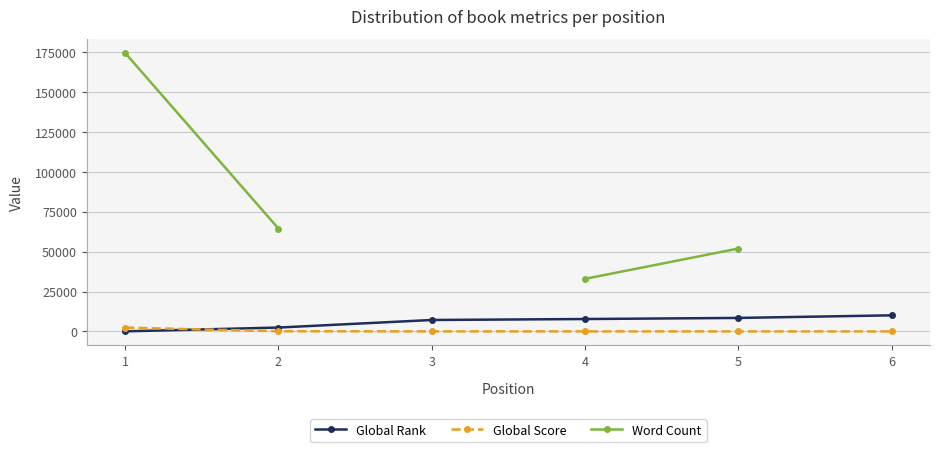

What is the maximum value for Word Count?

174632.0